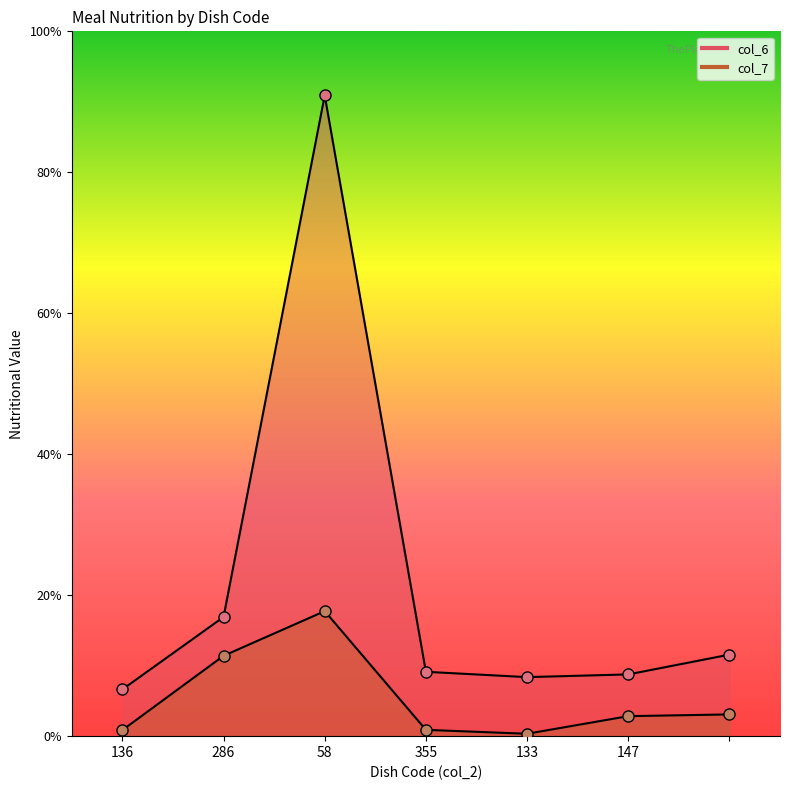

The col_6 series shows 24.8 at 58. True or false?

False